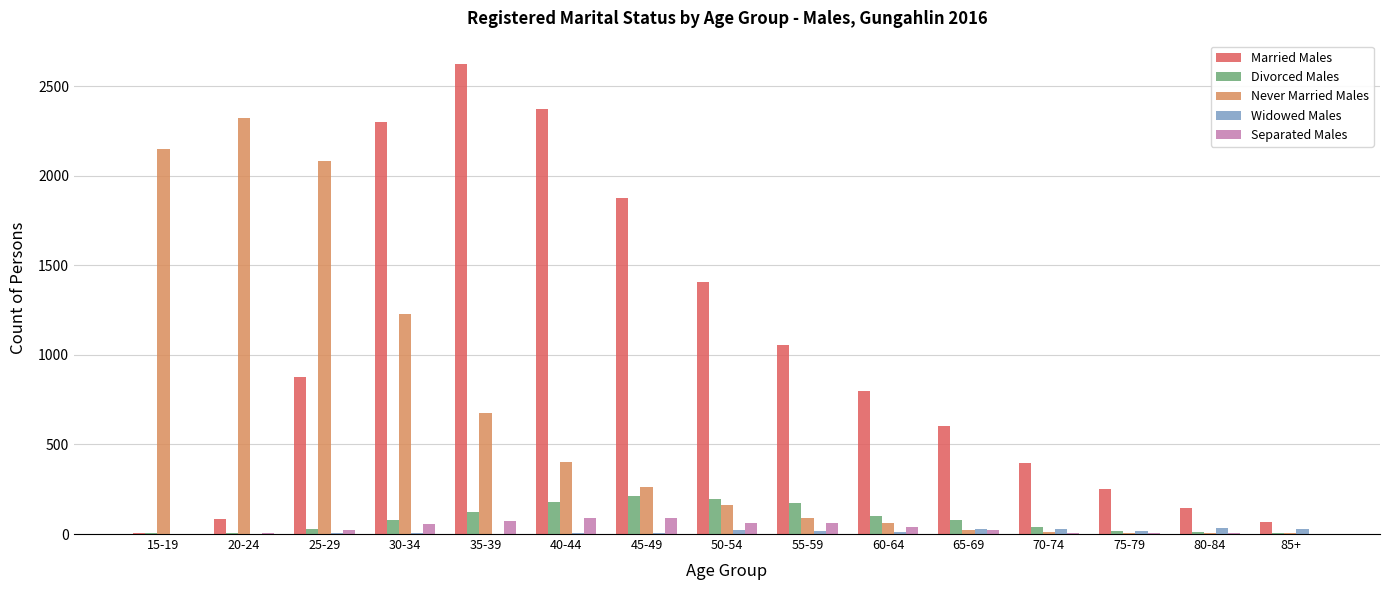

Which series has the largest total across all categories?

Married Males